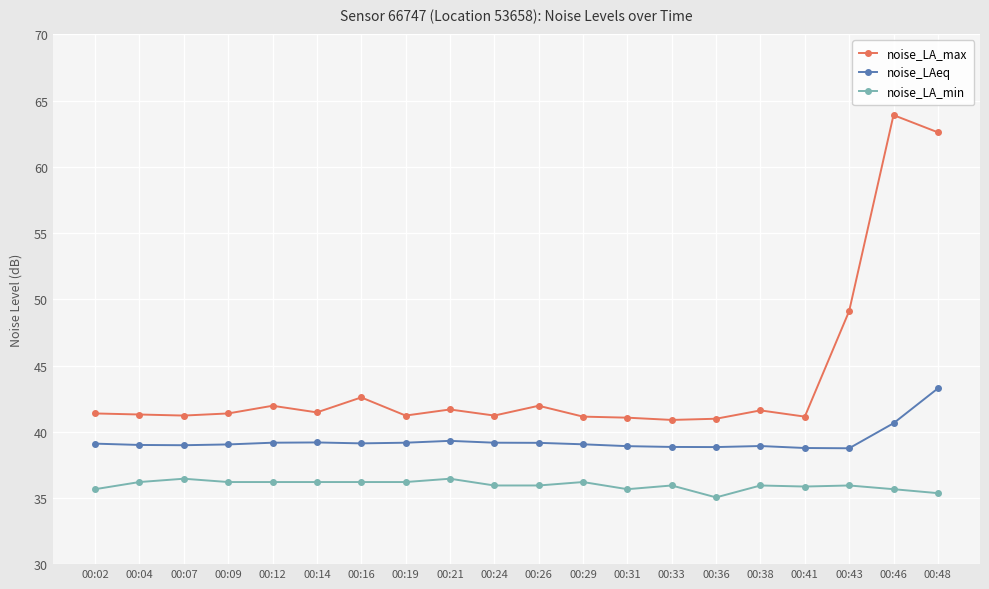

The noise_LAeq series shows 38.8 at 00:43. True or false?

True